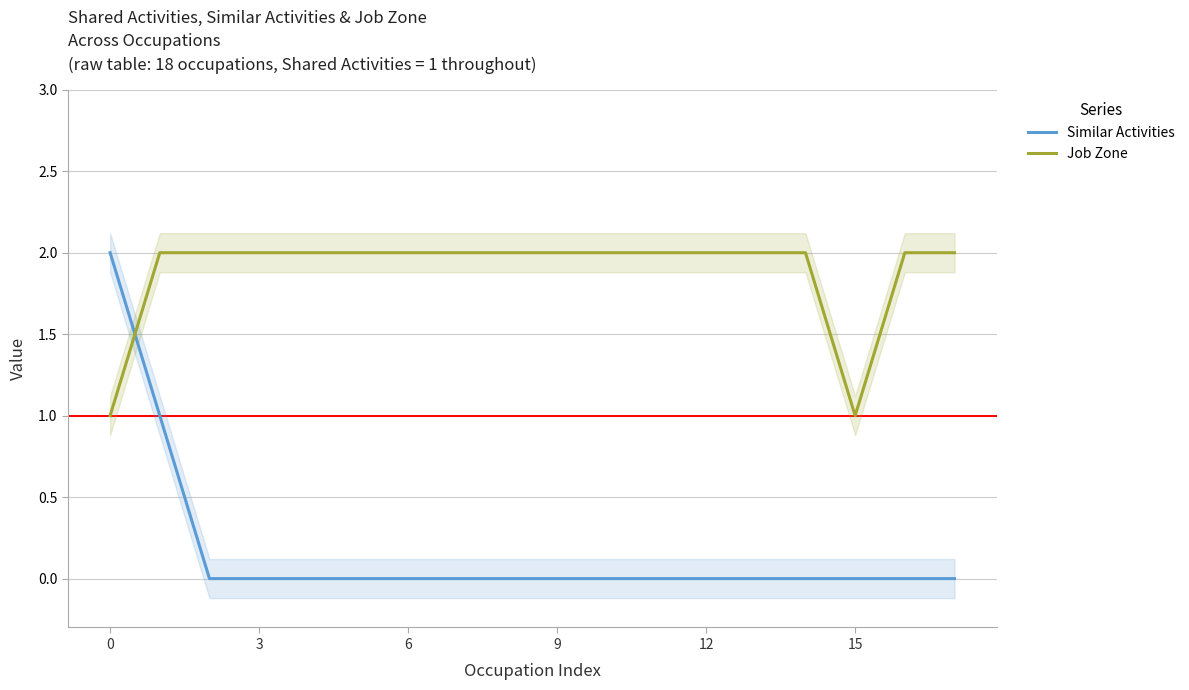

At 0, list the series in order from smallest to largest.

Job Zone, Similar Activities